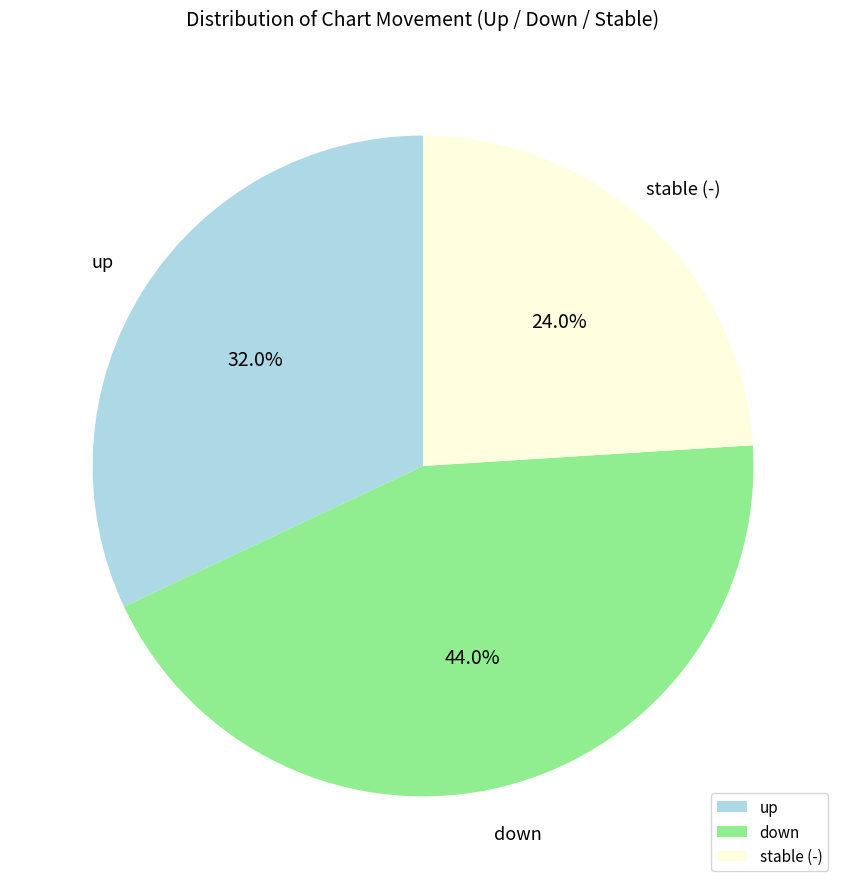

Combined, do down and up account for over 50%?

Yes